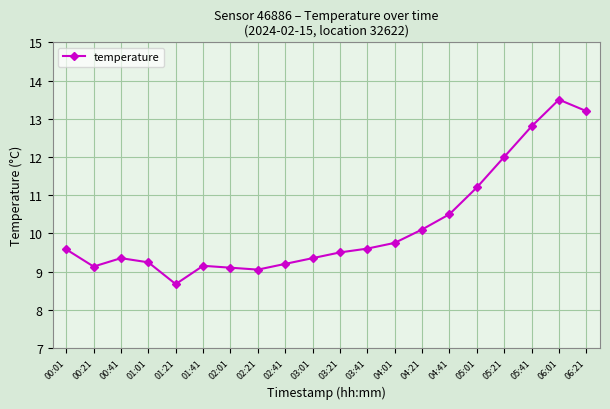

Between 03:01 and 01:21, which is larger?

03:01